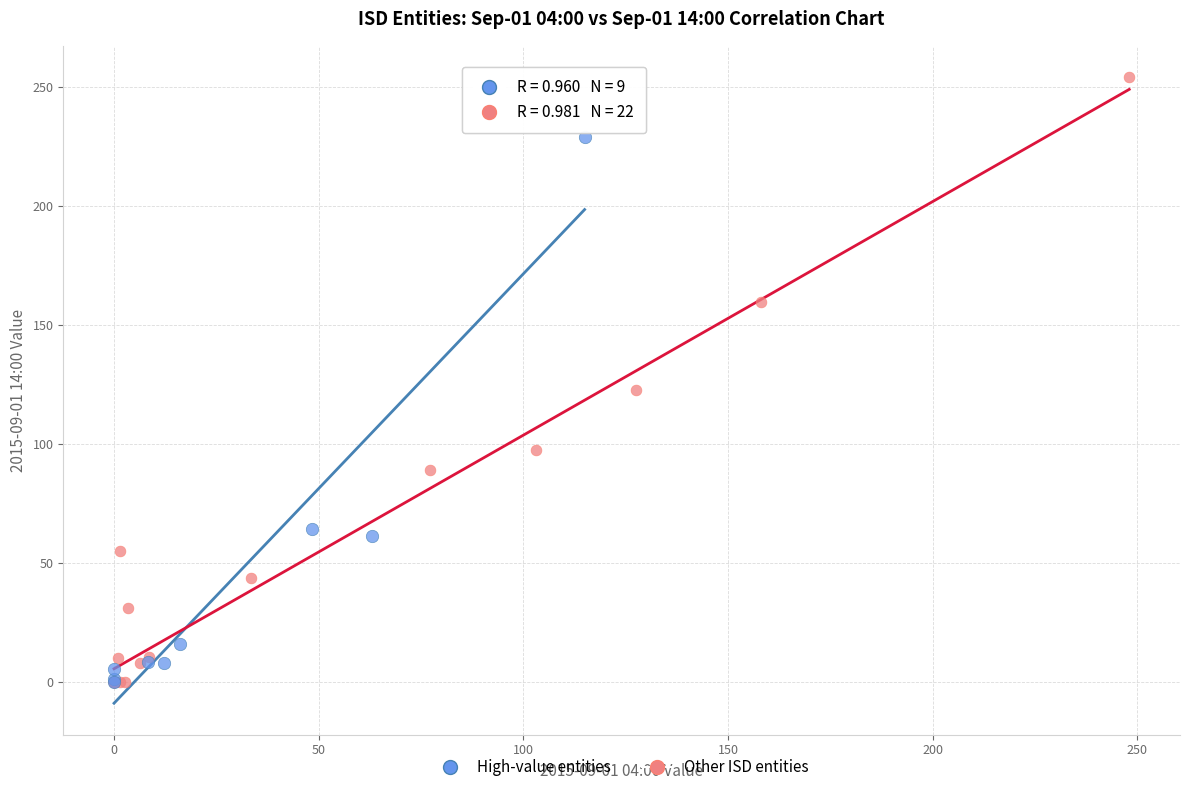

Which series has the largest Y range (max minus min)?

Other ISD entities